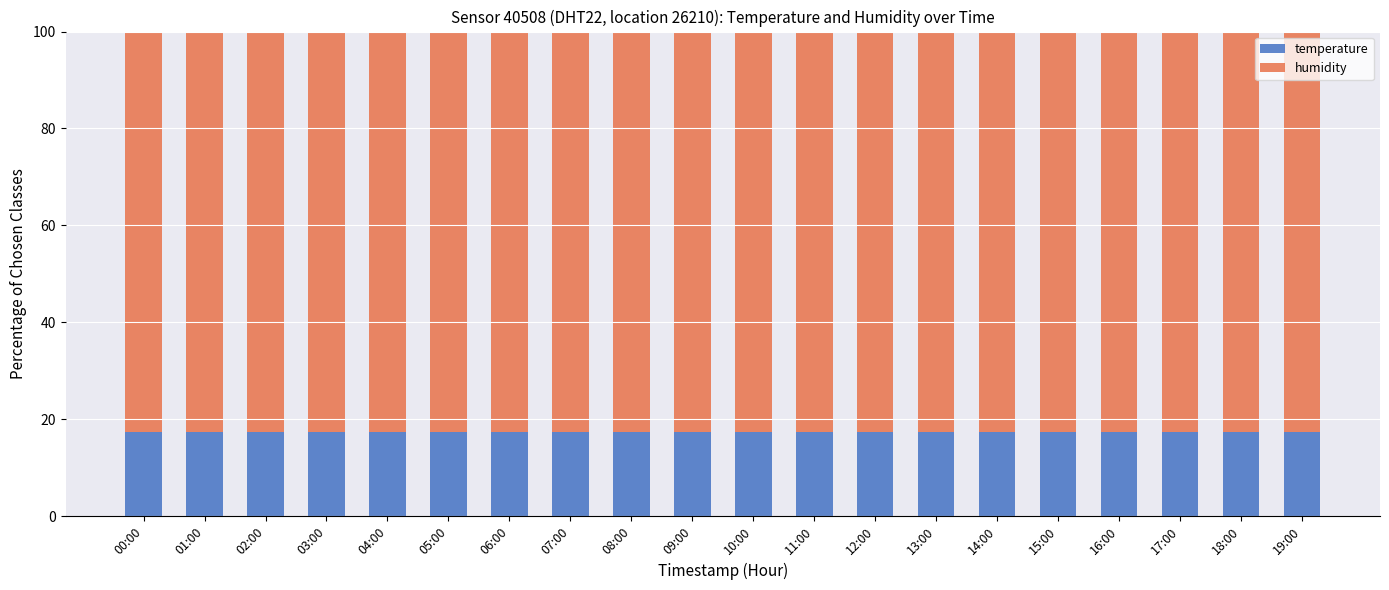

What is the maximum value for temperature?

17.4